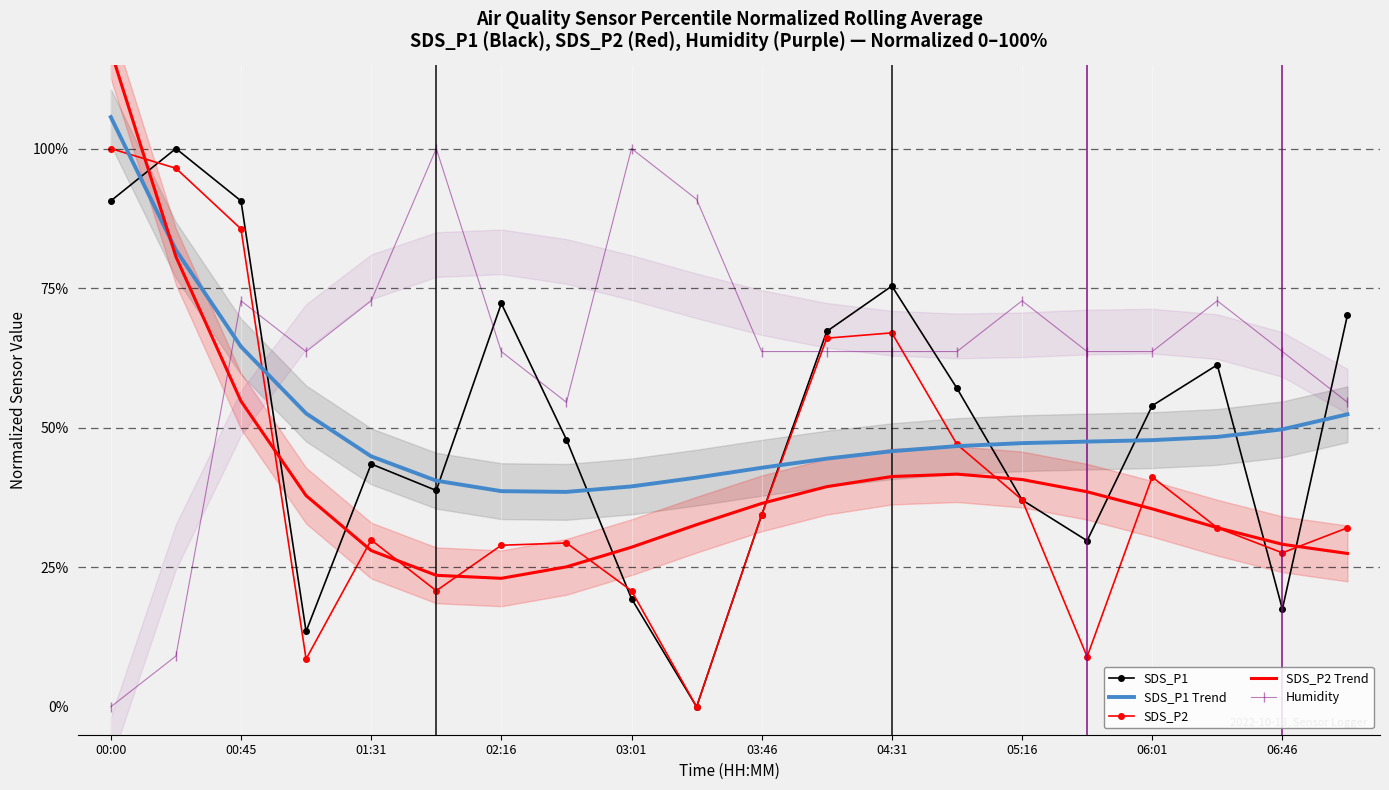

List the series in order of their peak value, lowest first.

SDS_P1, SDS_P2, Humidity, SDS_P1 Trend, SDS_P2 Trend